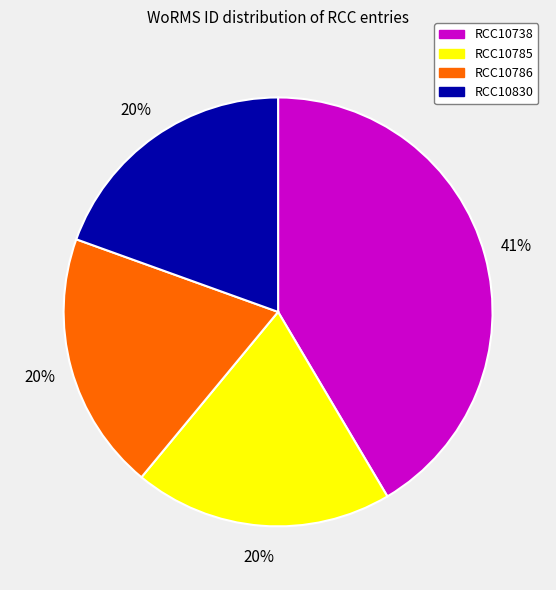

Is RCC10738 the majority of the pie?

No